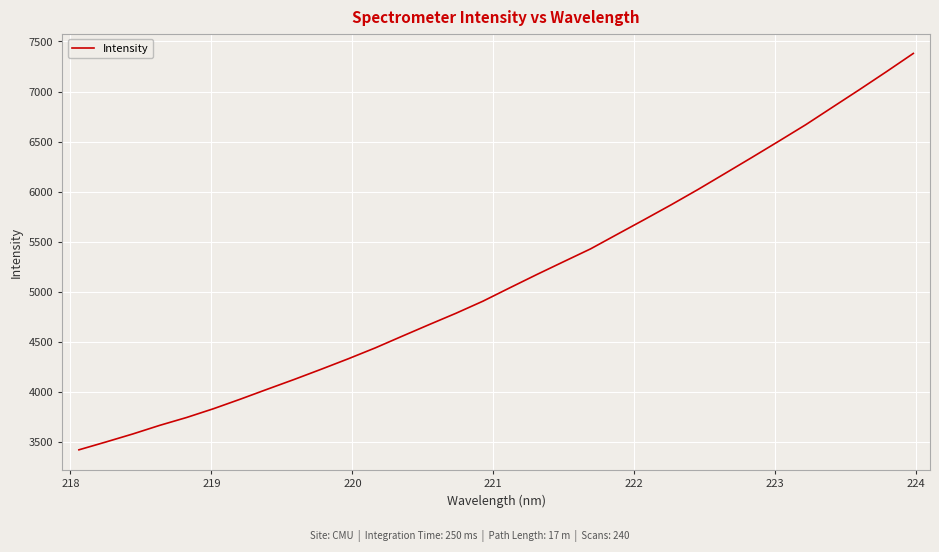

What is the smallest value displayed?

3418.9